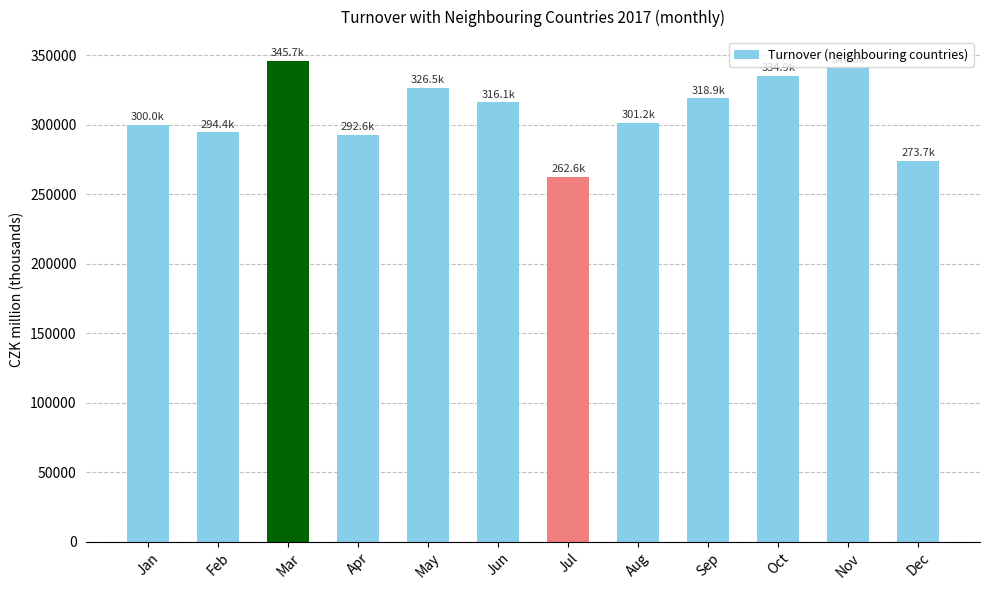

How many series are shown in this chart?

1